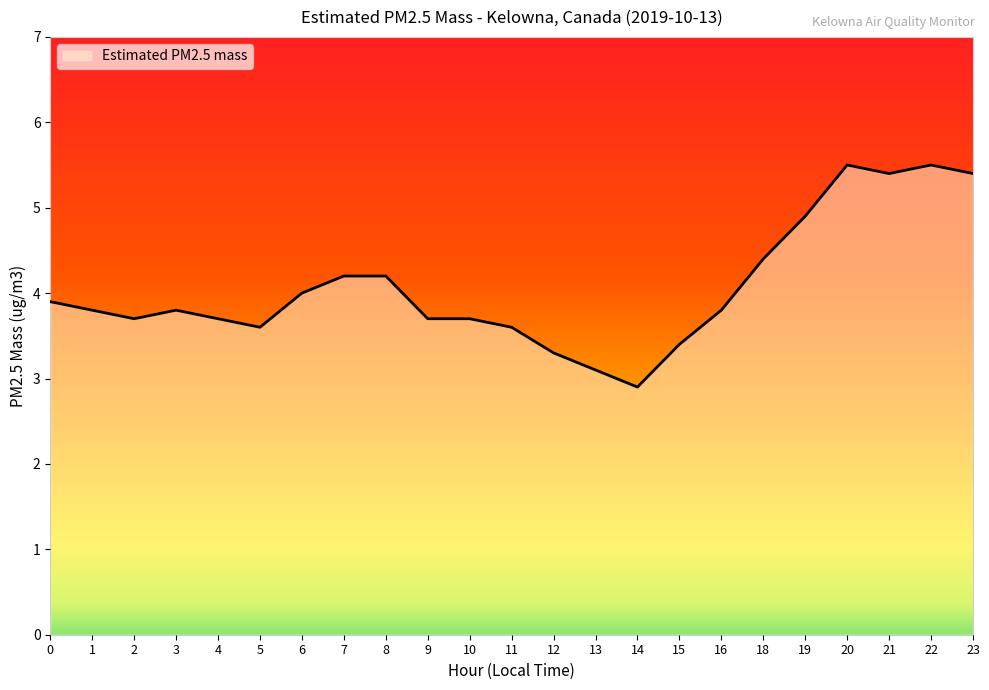

At which category does the chart reach its minimum across all series?

14